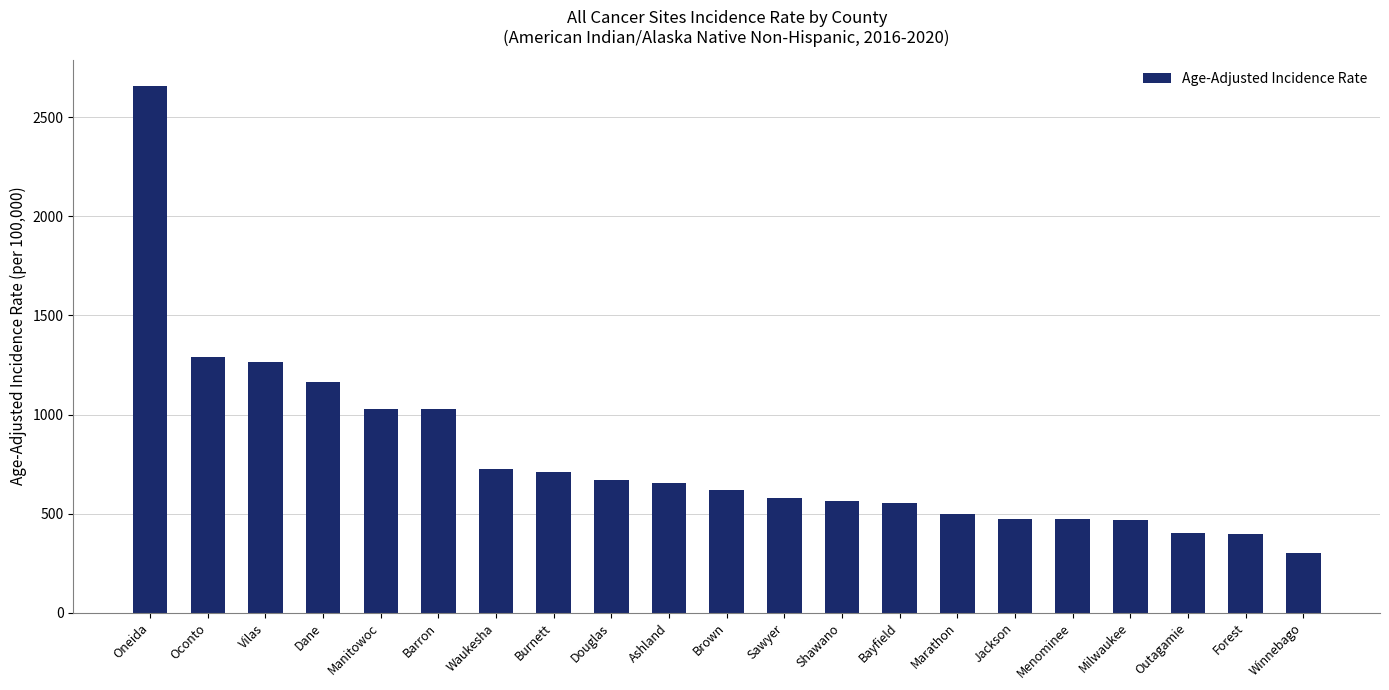

Where is the data nearest to the value 1480?

Oconto